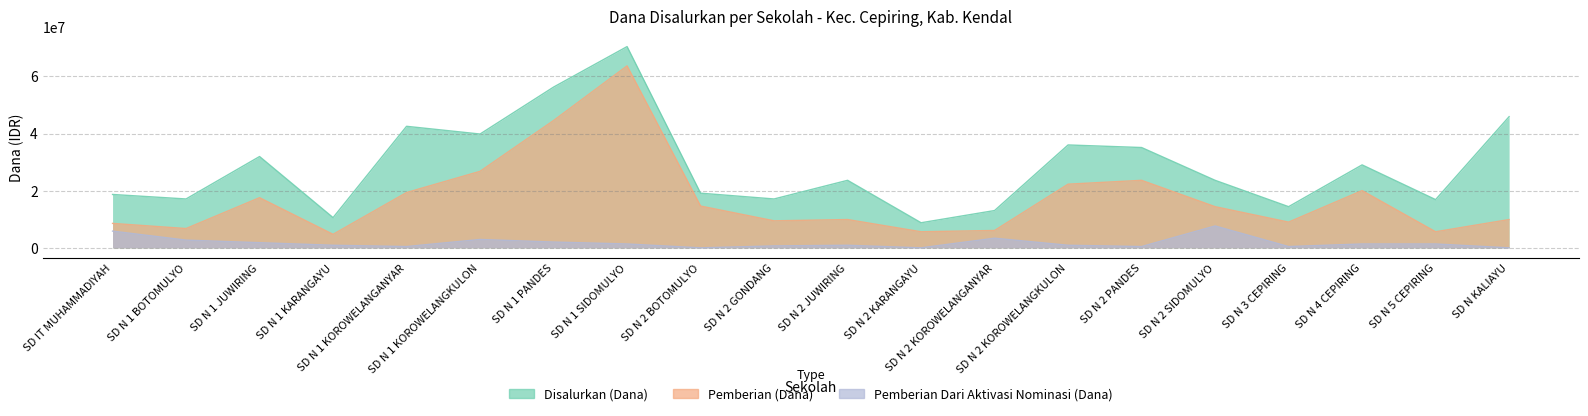

Where does the Pemberian Dari Aktivasi Nominasi (Dana) series first go above 1350000?

SD IT MUHAMMADIYAH